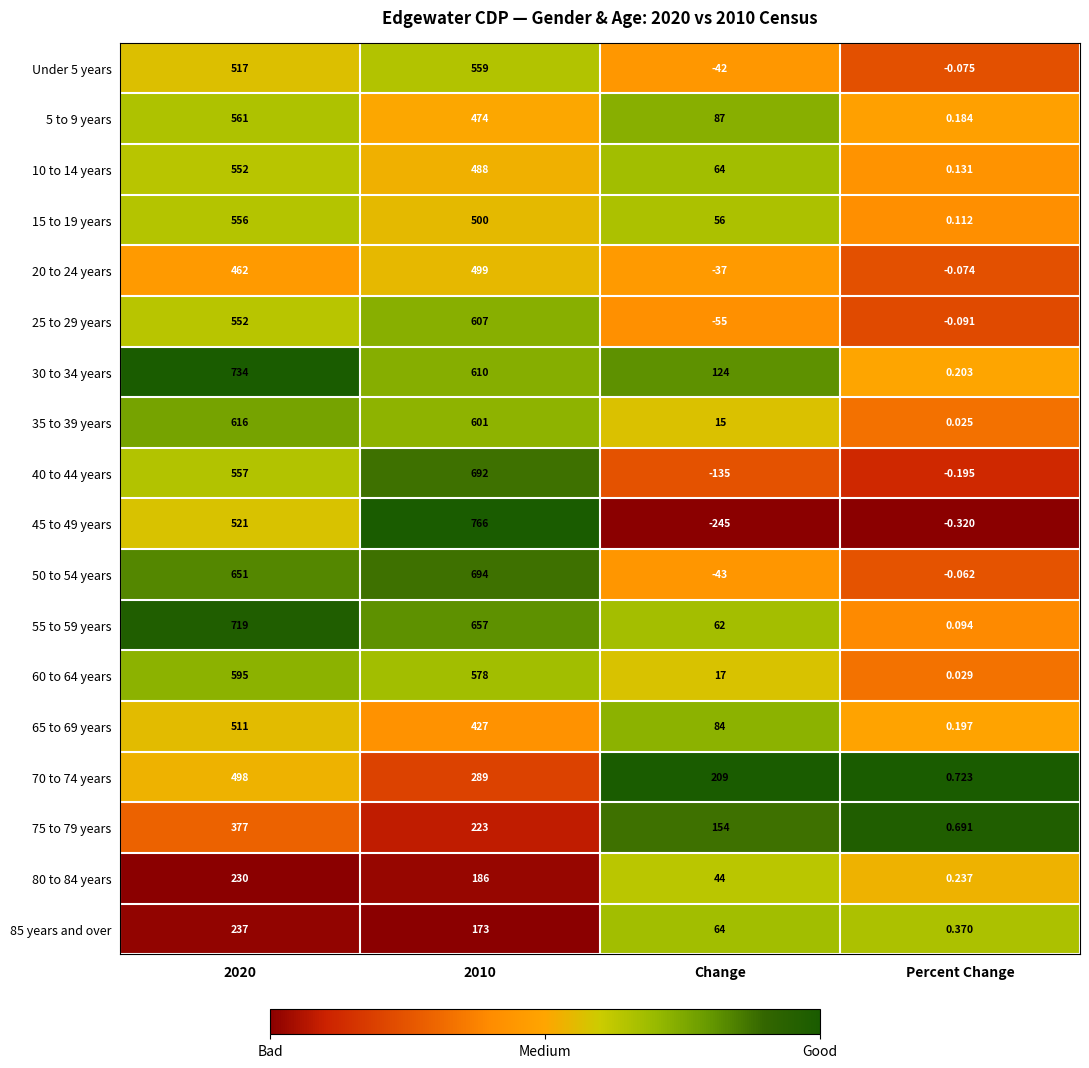

At which label is 85 years and over closest to 118?

Change